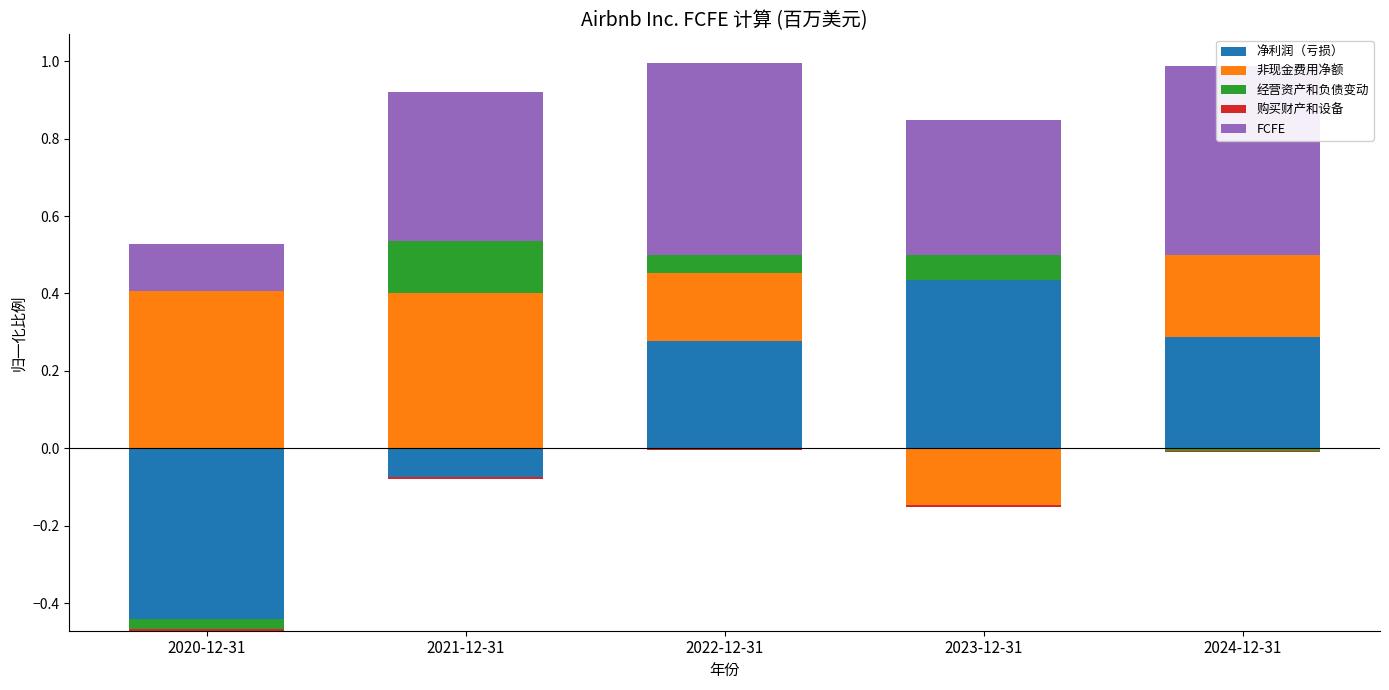

List the labels in order of FCFE value, largest first.

2022-12-31, 2024-12-31, 2021-12-31, 2023-12-31, 2020-12-31